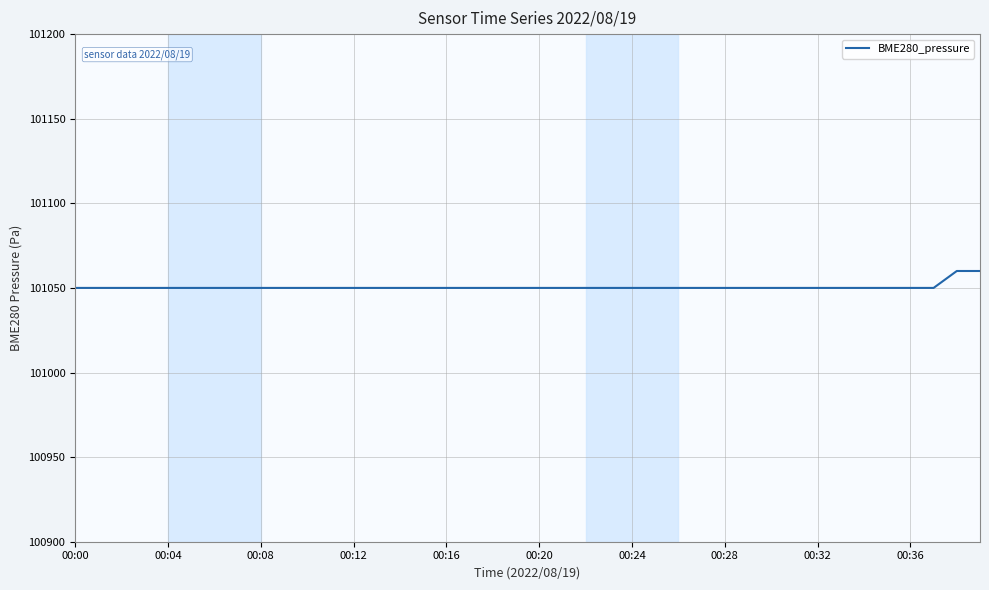

What is the difference between the maximum and minimum values?

10